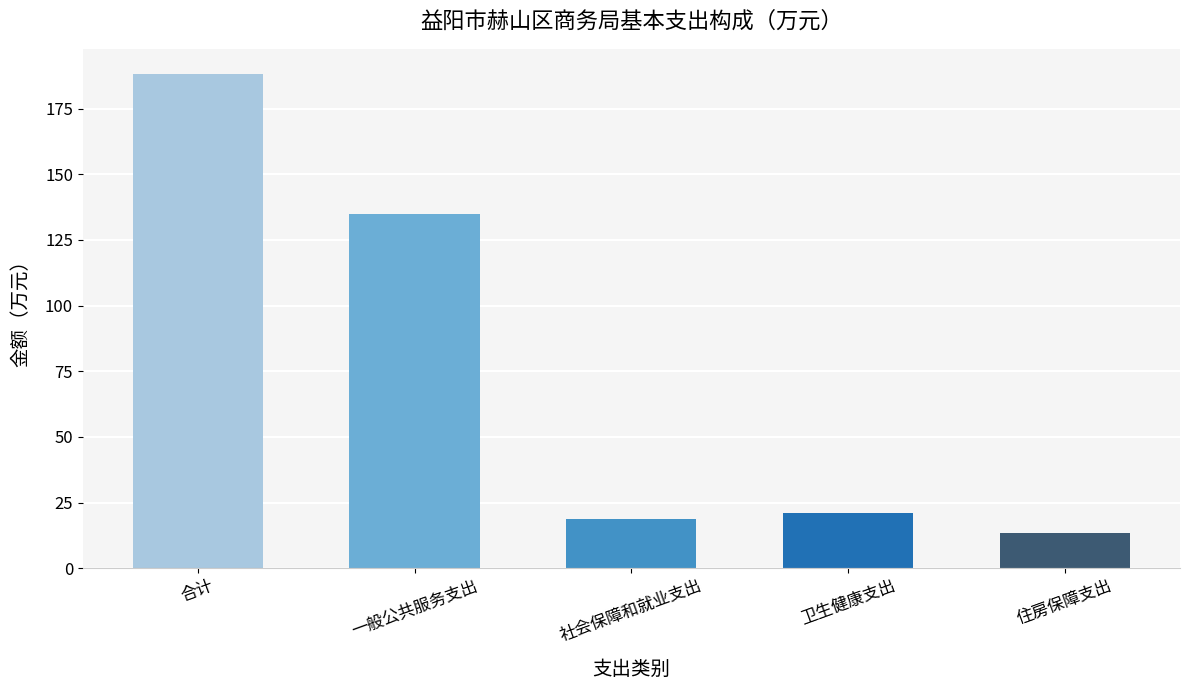

How many data points does each series have?

5